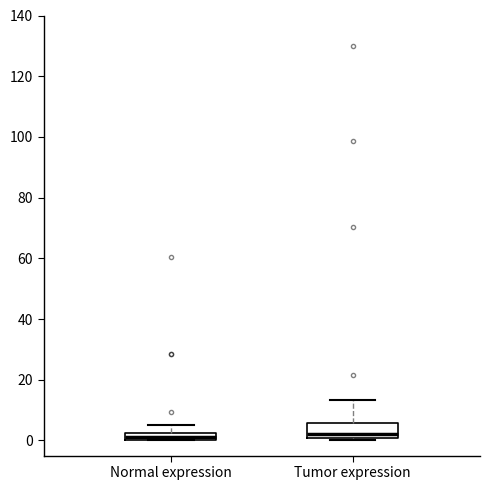

Where is the lower edge of the box for Tumor expression on the y-axis? The values are not printed on the chart, so give them approximately, as read against the axis.

0